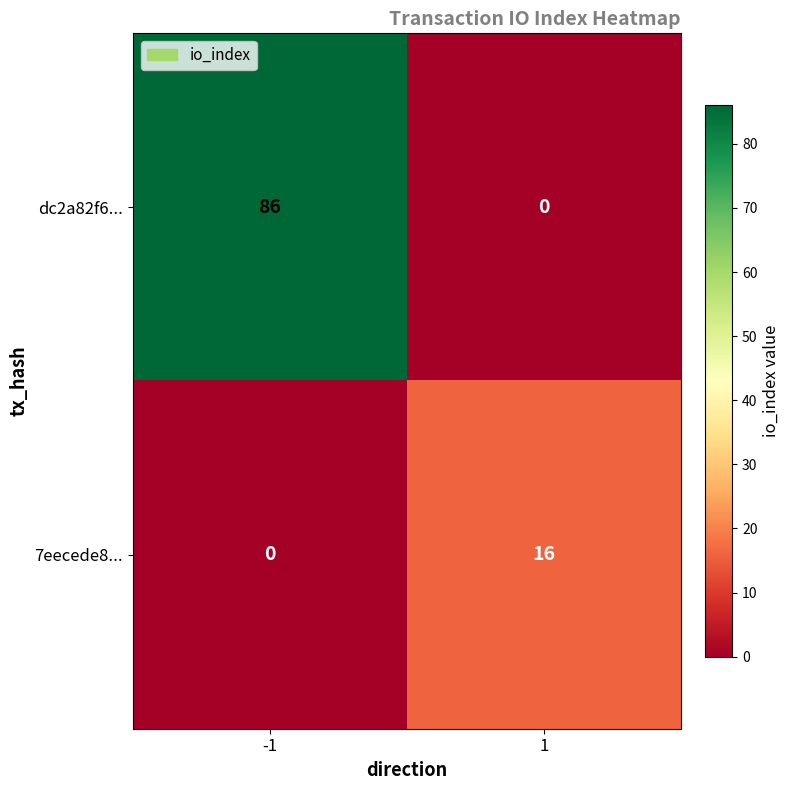

Rank the series at -1 from lowest to highest value.

7eecede8..., dc2a82f6...